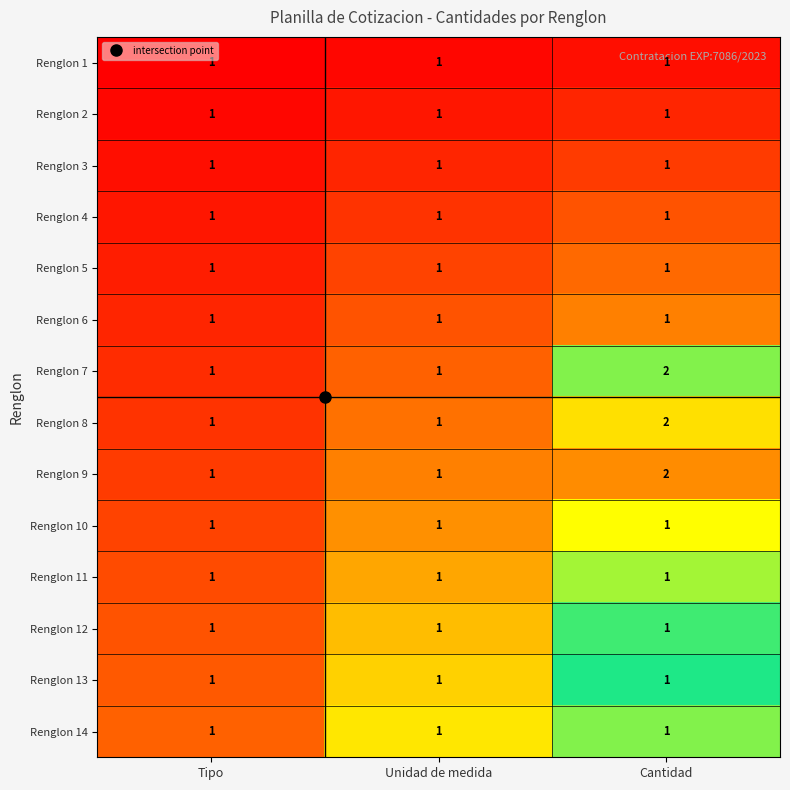

True or false: Renglon 3 has a value of 2 at Tipo.

False